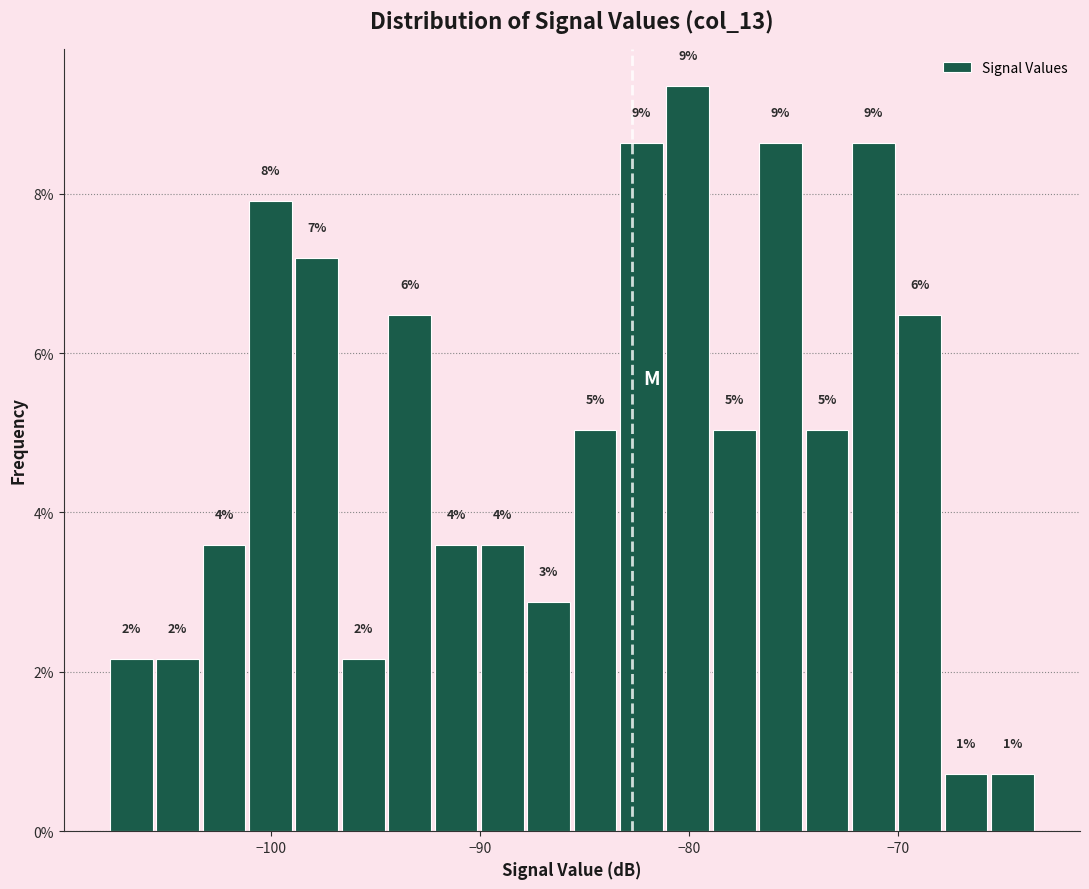

Read against the x-axis, roughly where is the centre of the tallest bar?

-80